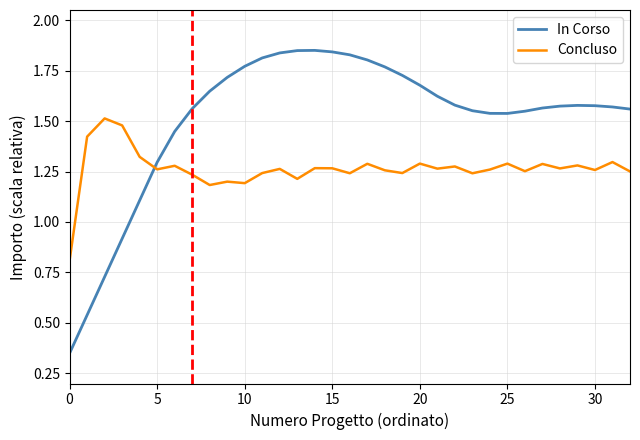

What is the minimum value for Concluso?

0.8